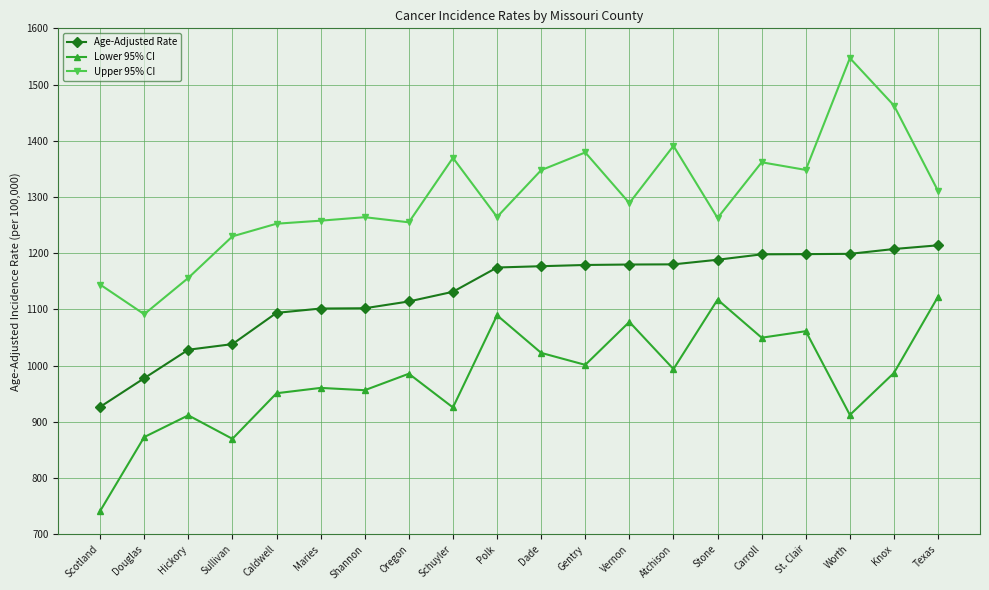

What is the difference between the maximum and minimum values in the Lower 95% CI series?

381.6